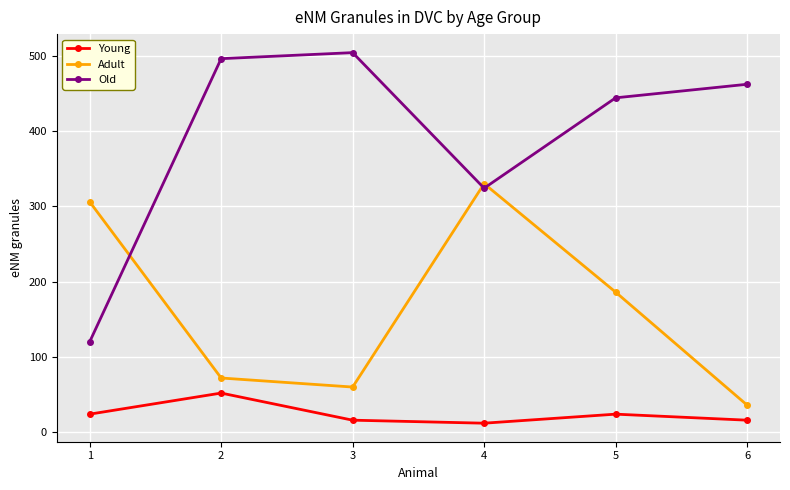

True or false: Young and Old cross at least once.

False